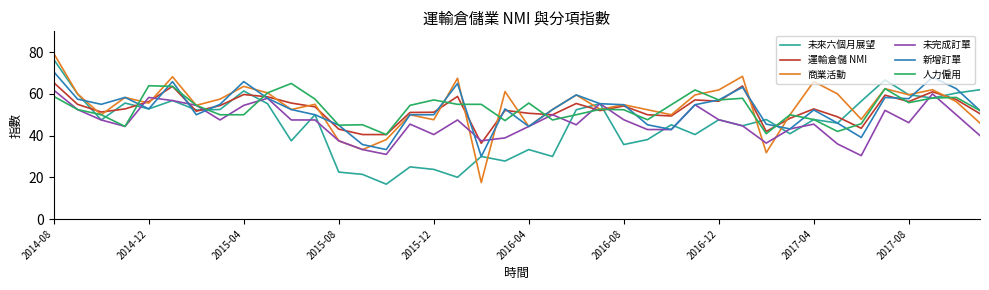

What is the greatest value displayed?

79.4